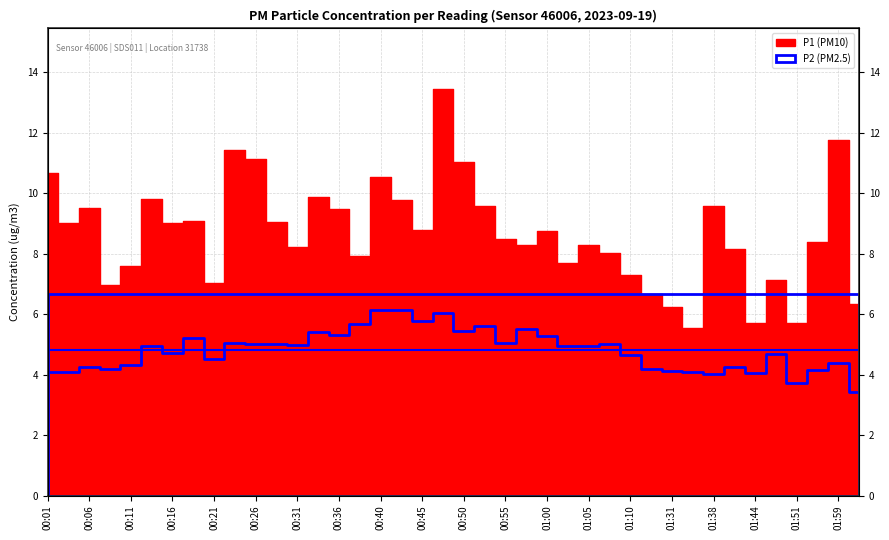

What is the smallest value displayed?

3.4